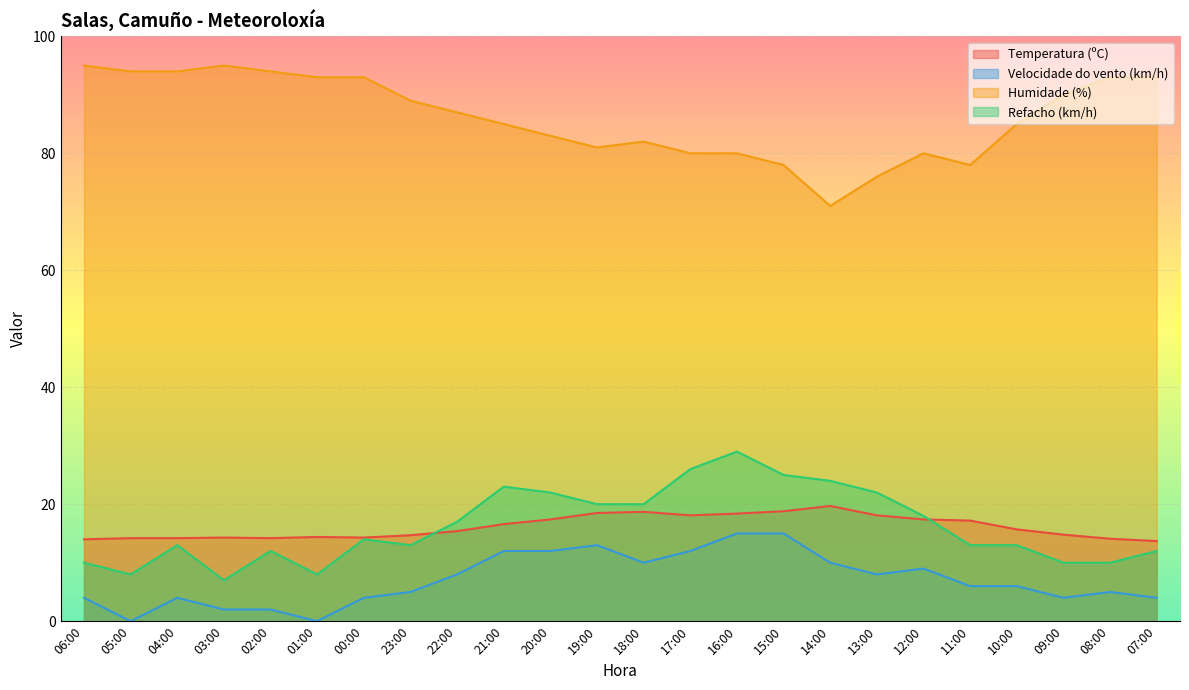

What is the sum of all Humidade (%) values?

2069.0